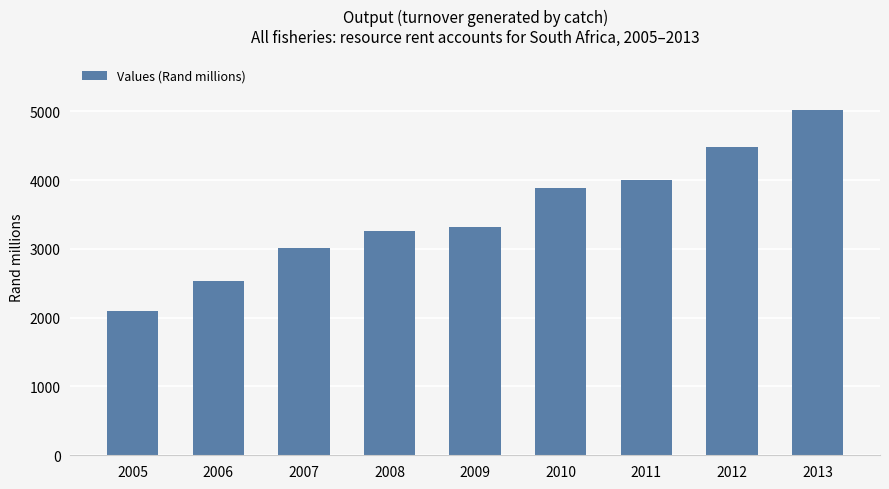

What is the difference between the maximum and minimum values?

2914.0